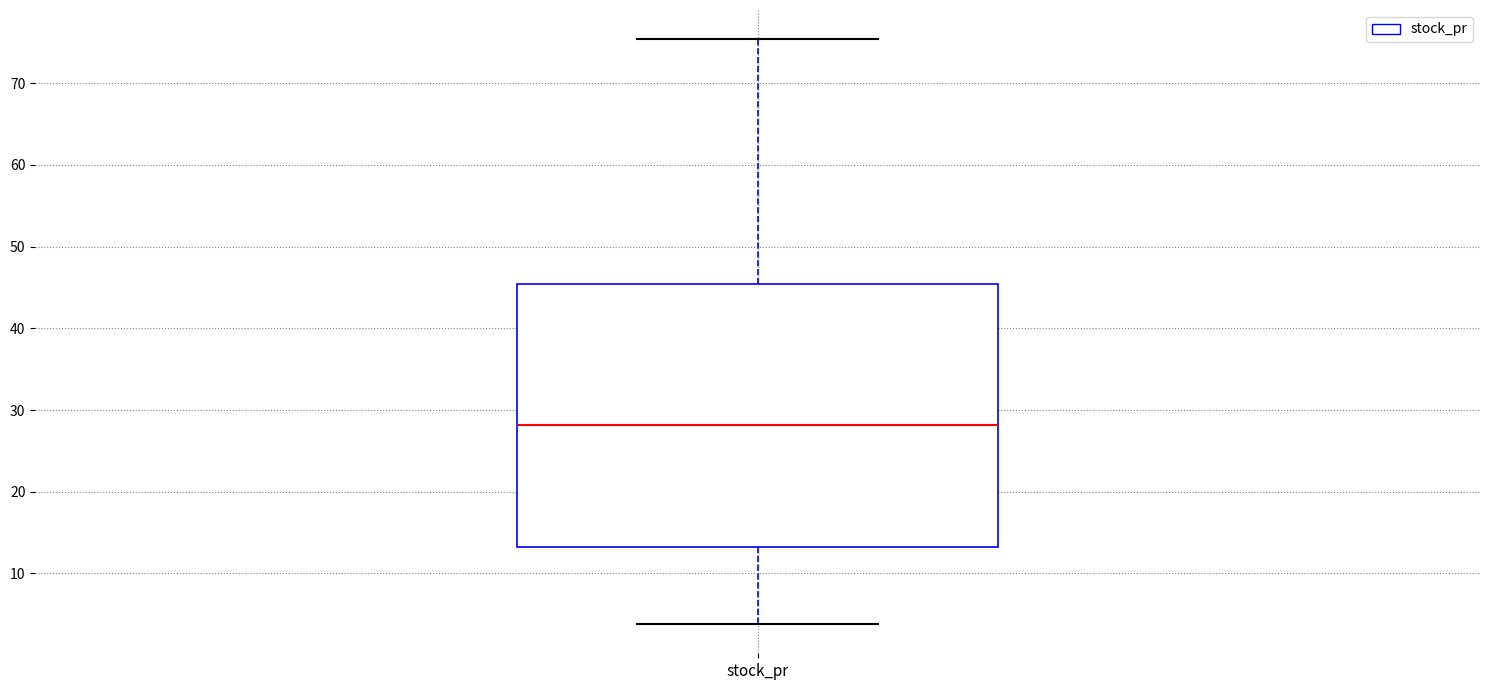

Transcribe this box plot: give where the median line is, the range the box spans, and where the two whiskers end, as read against the y-axis. The values are not printed on the chart, so give them approximately, as read against the axis.

median 28, box 13 to 45, whiskers 4 to 75